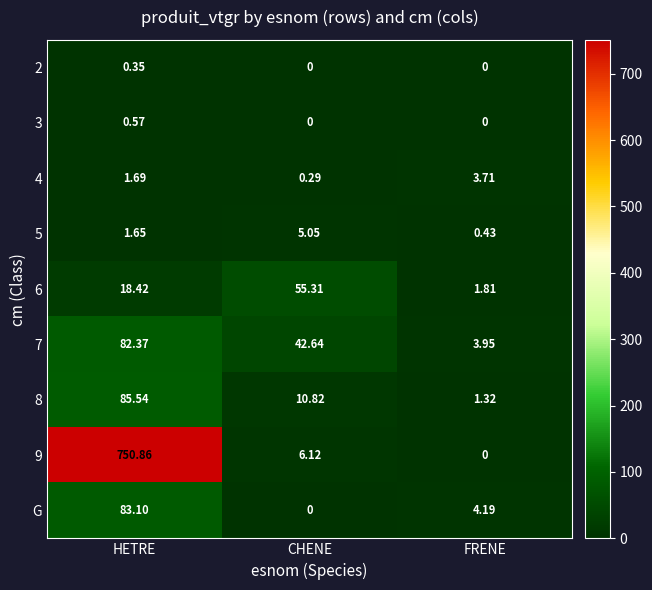

Which series has the largest total across all categories?

9